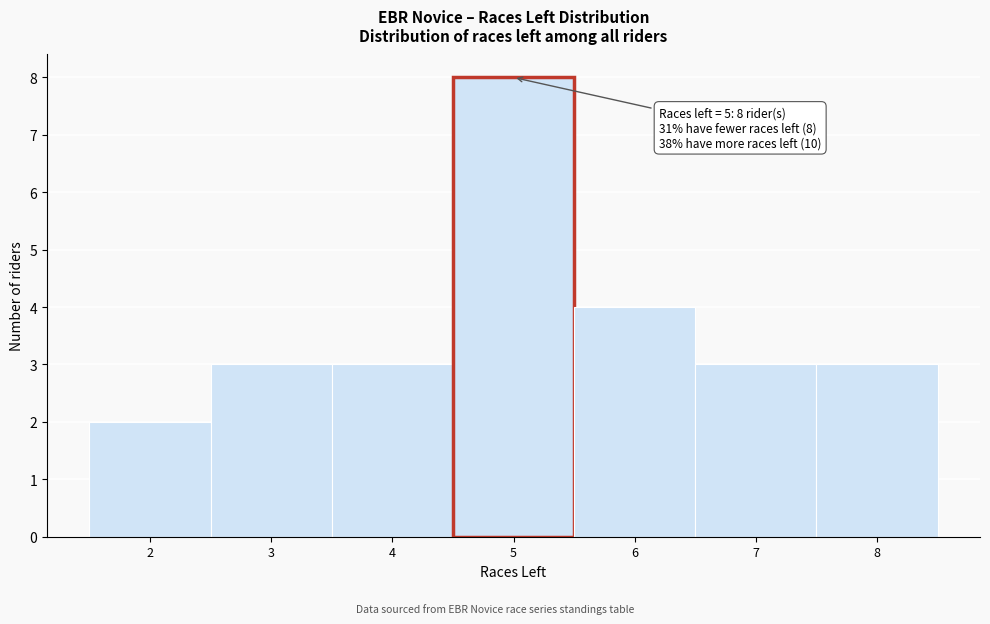

Which range on the x-axis has the tallest bar?

4.5 to 5.5